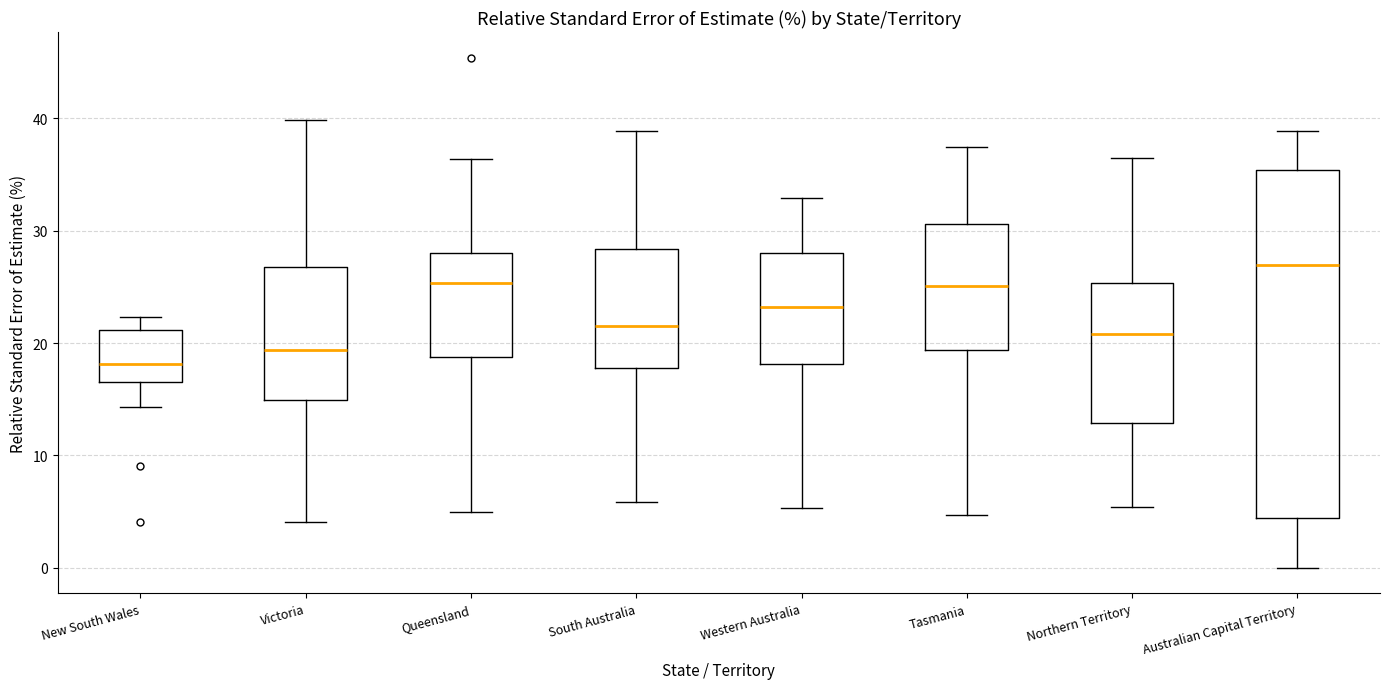

Reading left to right, transcribe this box plot: for each box, give where its median line is, the range the box spans, and where its two whiskers end, as read against the y-axis. The values are not printed on the chart, so give them approximately, as read against the axis.

New South Wales: median 18, box 17 to 21, whiskers 14 to 22
Victoria: median 19, box 15 to 27, whiskers 4 to 40
Queensland: median 25, box 19 to 28, whiskers 5 to 36
South Australia: median 22, box 18 to 28, whiskers 6 to 39
Western Australia: median 23, box 18 to 28, whiskers 5 to 33
Tasmania: median 25, box 19 to 31, whiskers 5 to 37
Northern Territory: median 21, box 13 to 25, whiskers 5 to 37
Australian Capital Territory: median 27, box 4 to 35, whiskers 0 to 39